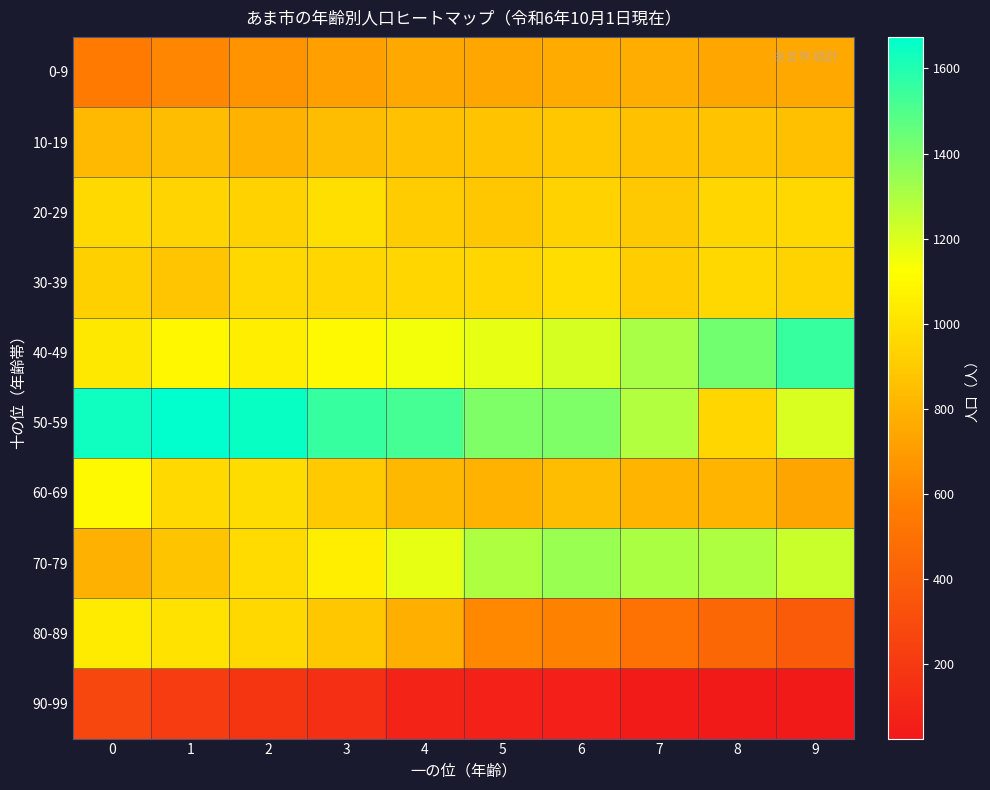

What is the spread (max minus min) of values at 6?

1343